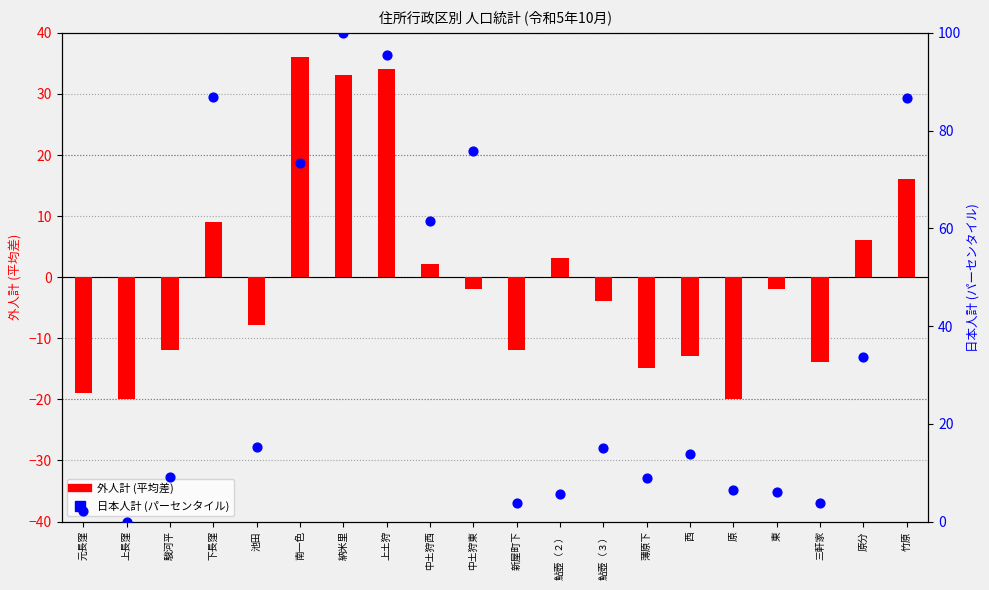

Which series has the widest spread of Y values?

日本人計 (パーセンタイル)